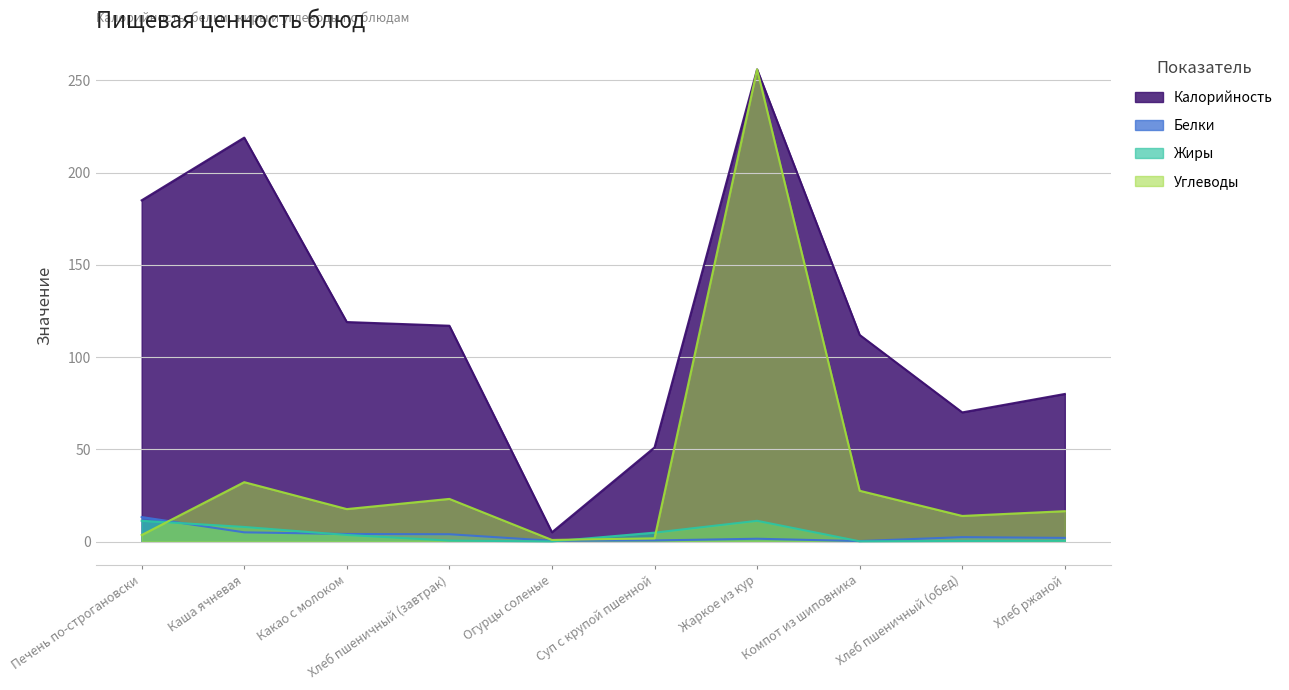

Where is Углеводы nearest to the value 128?

Каша ячневая